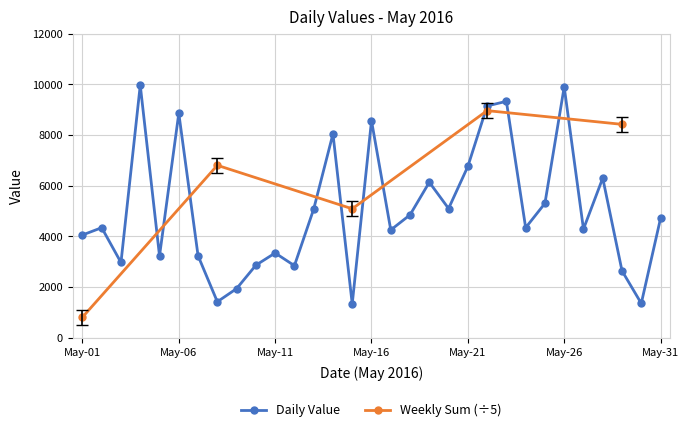

True or false: there are more than 1 points higher than both neighbors.

True